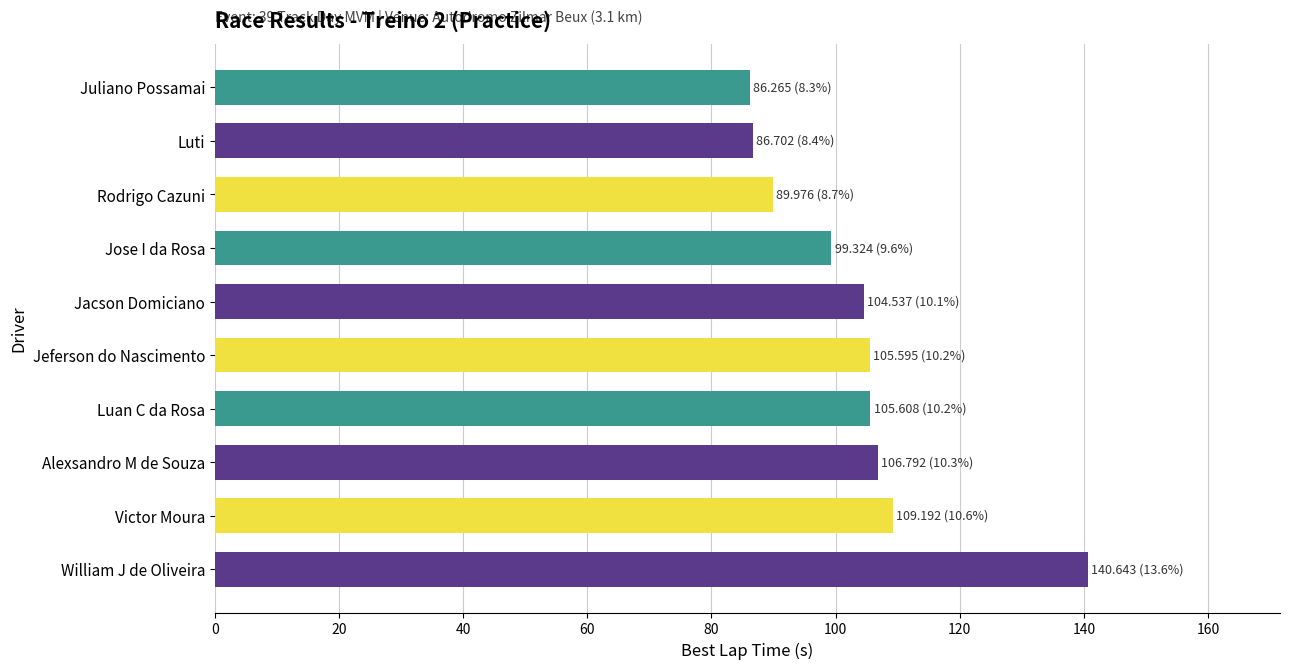

What is the label of the 2nd bar from the top?

Luti